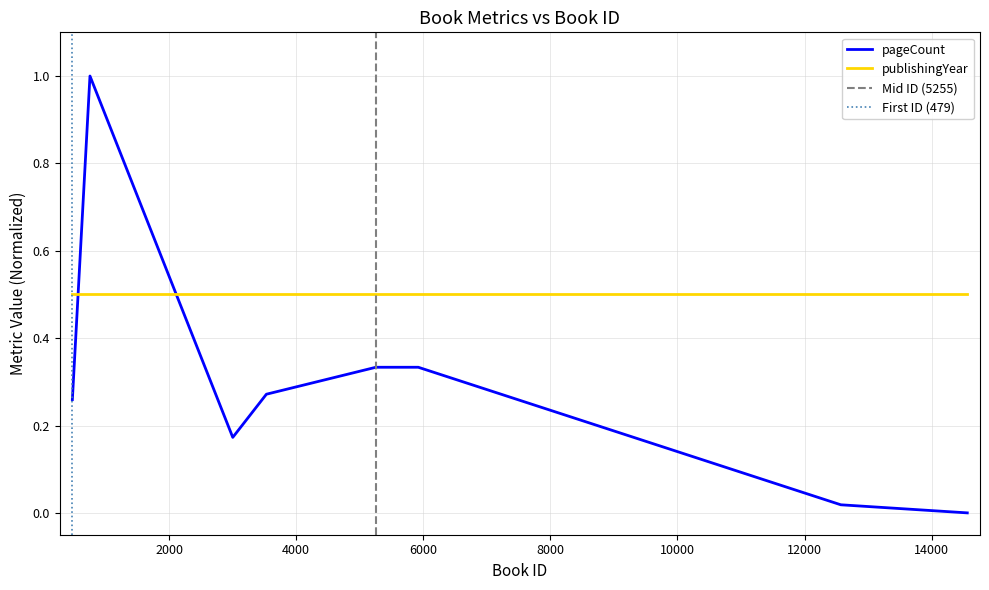

What is the difference between the maximum and minimum values?

1.0